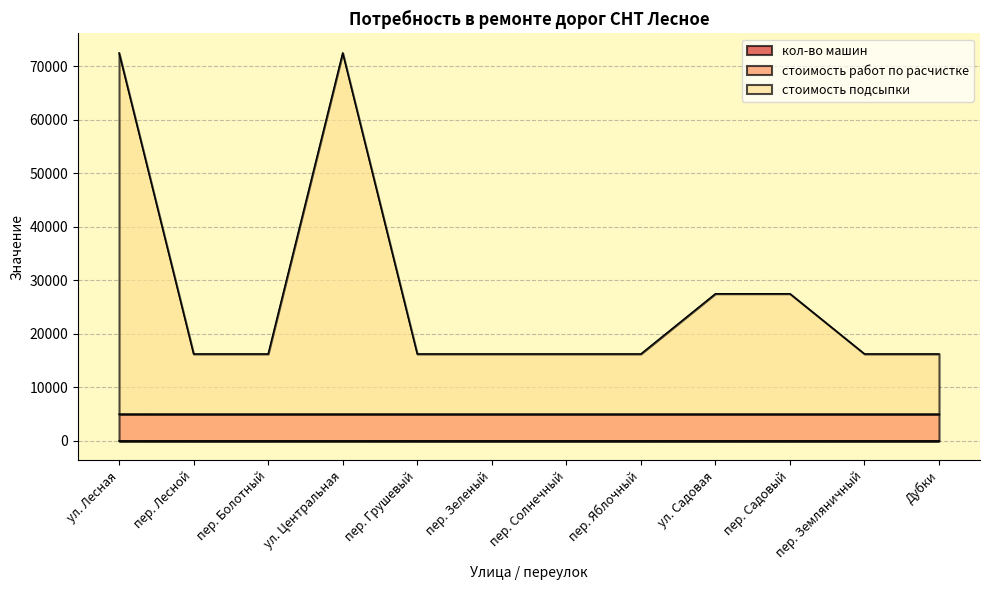

At how many categories does at least one series exceed 3159?

12